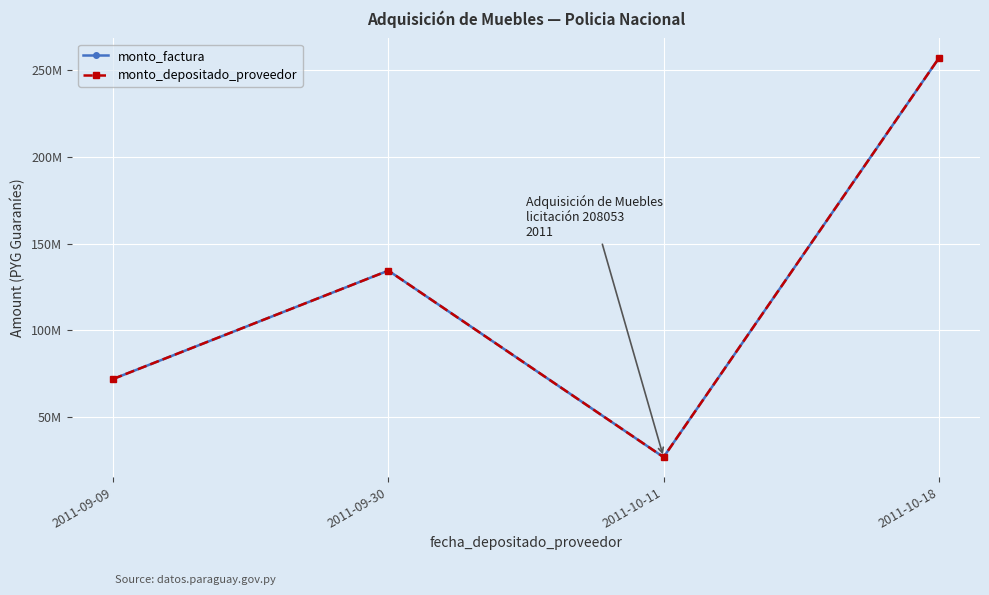

Reading left to right, transcribe all the data shown in this chart.

monto_factura: 72020000	134520000	26900000	257000000
monto_depositado_proveedor: 72020000	134520000	26900000	257000000